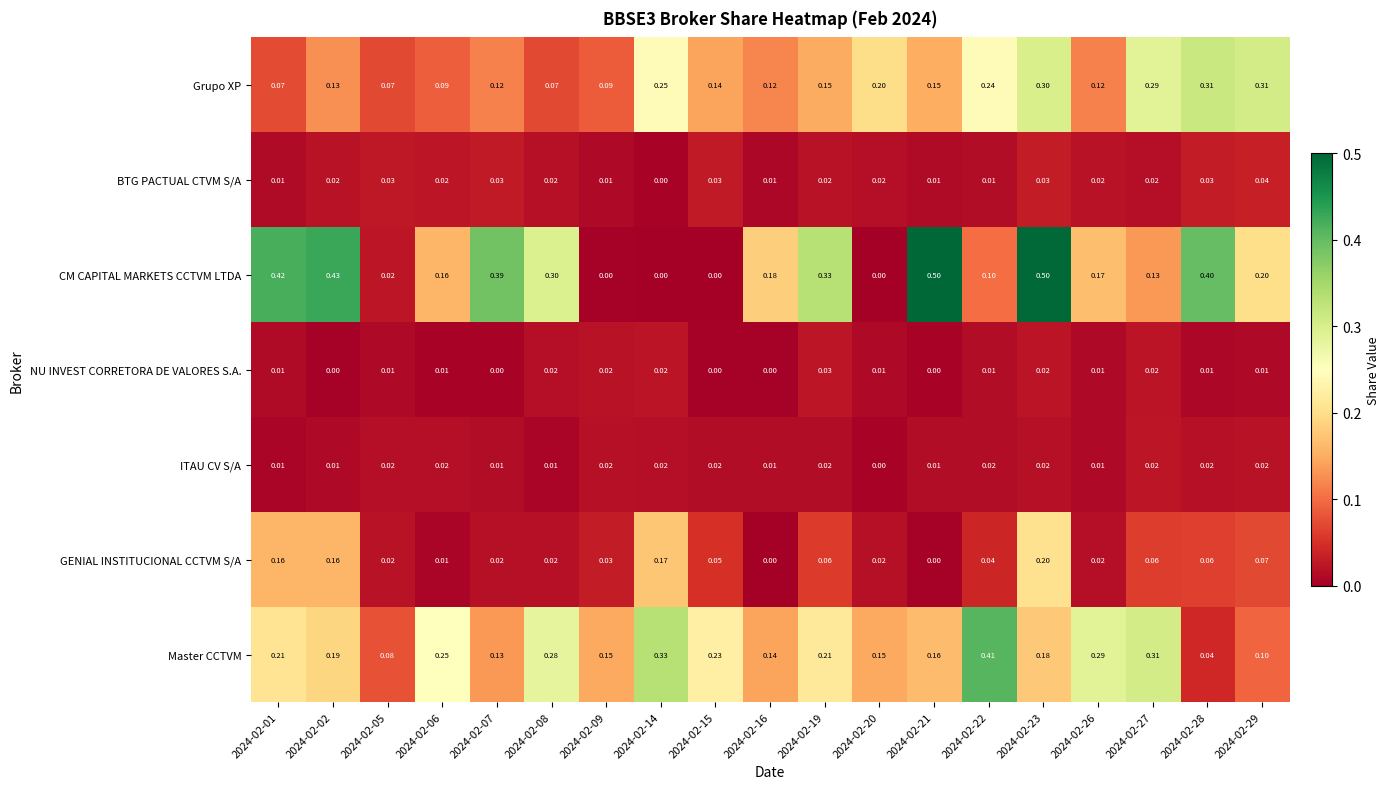

Which series has the widest spread of values?

CM CAPITAL MARKETS CCTVM LTDA